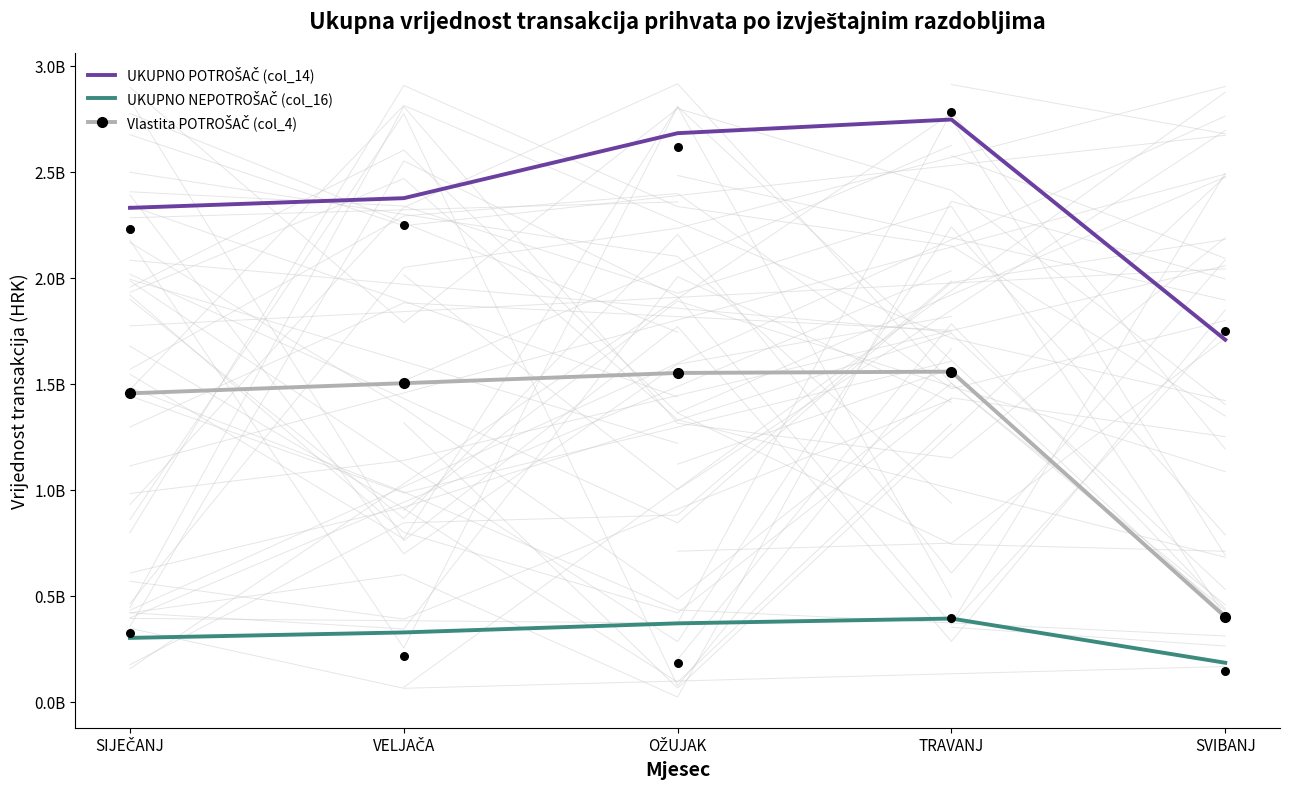

At which category is the sum across all series the highest?

TRAVANJ